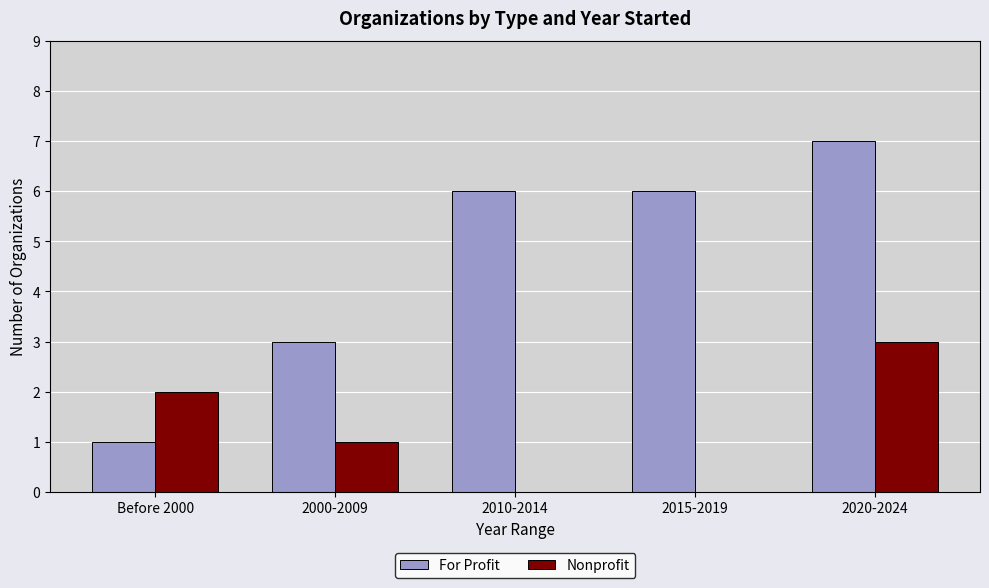

What is the maximum value for For Profit?

7